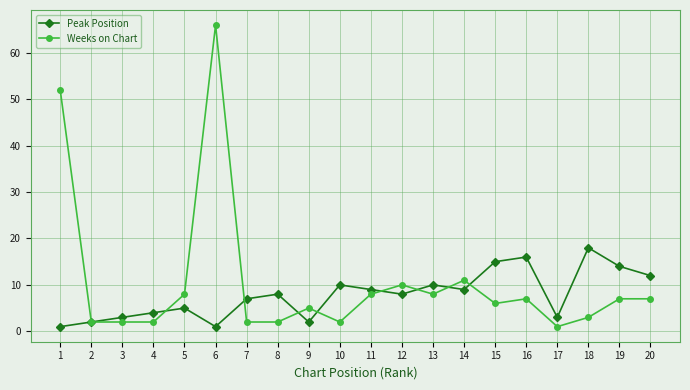

How many lines are shown in the chart?

2